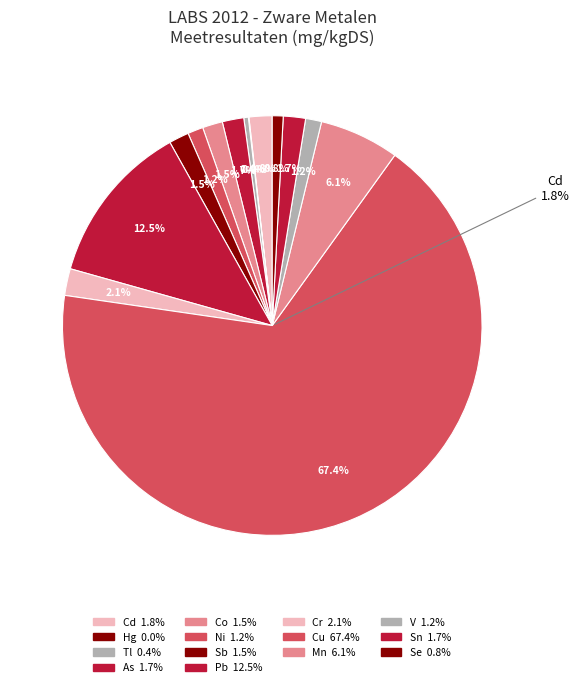

How many segments does this pie chart have?

14